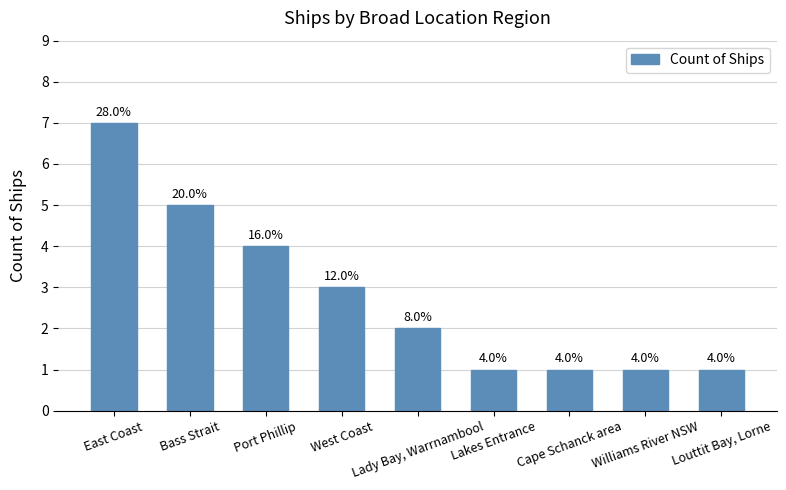

Does the chart contain any negative values?

No